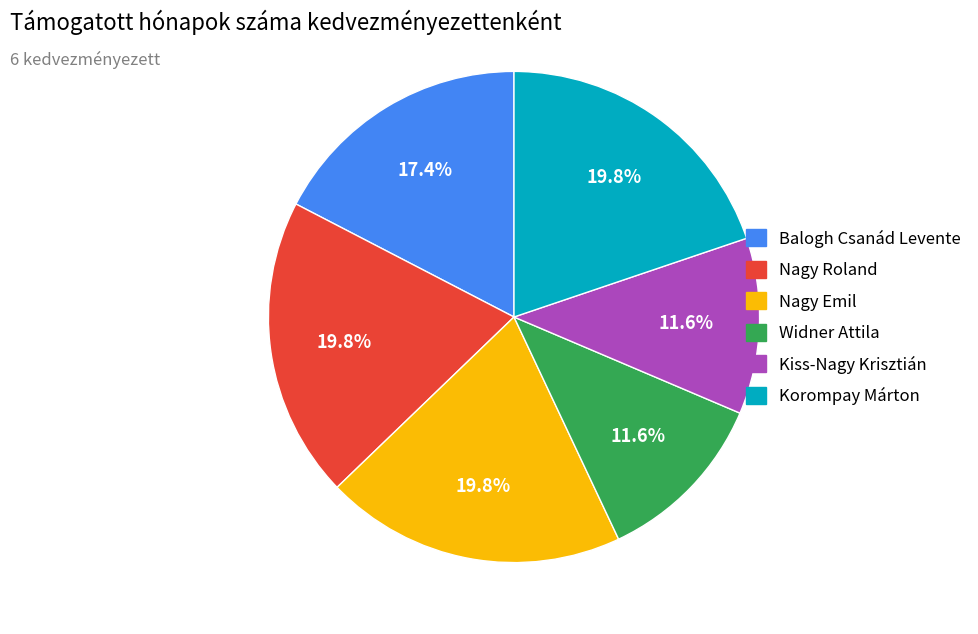

How many segments does this pie chart have?

6